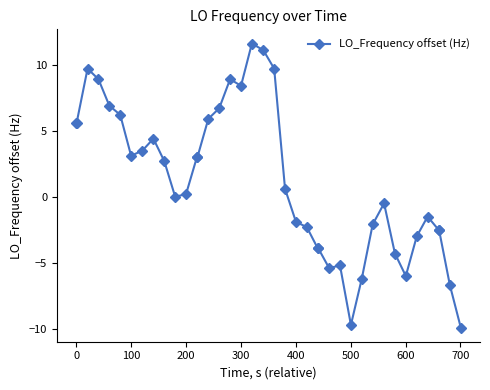

What is the difference between the maximum and minimum values?

21.5